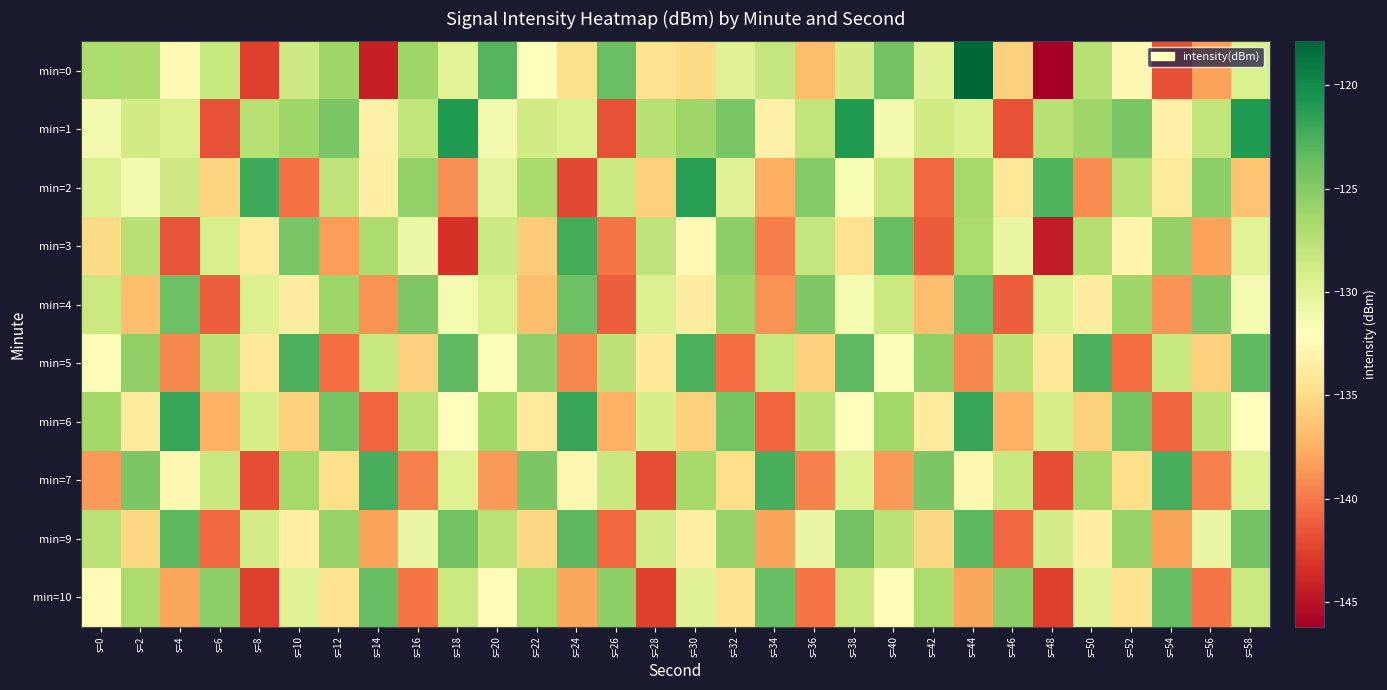

Which category has the lowest value across all series?

s=48